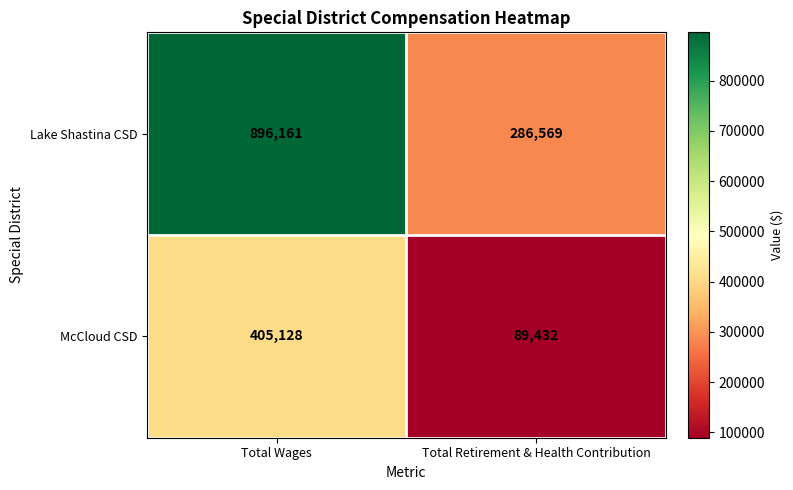

What is the total value across all series at Total Retirement & Health Contribution?

376001